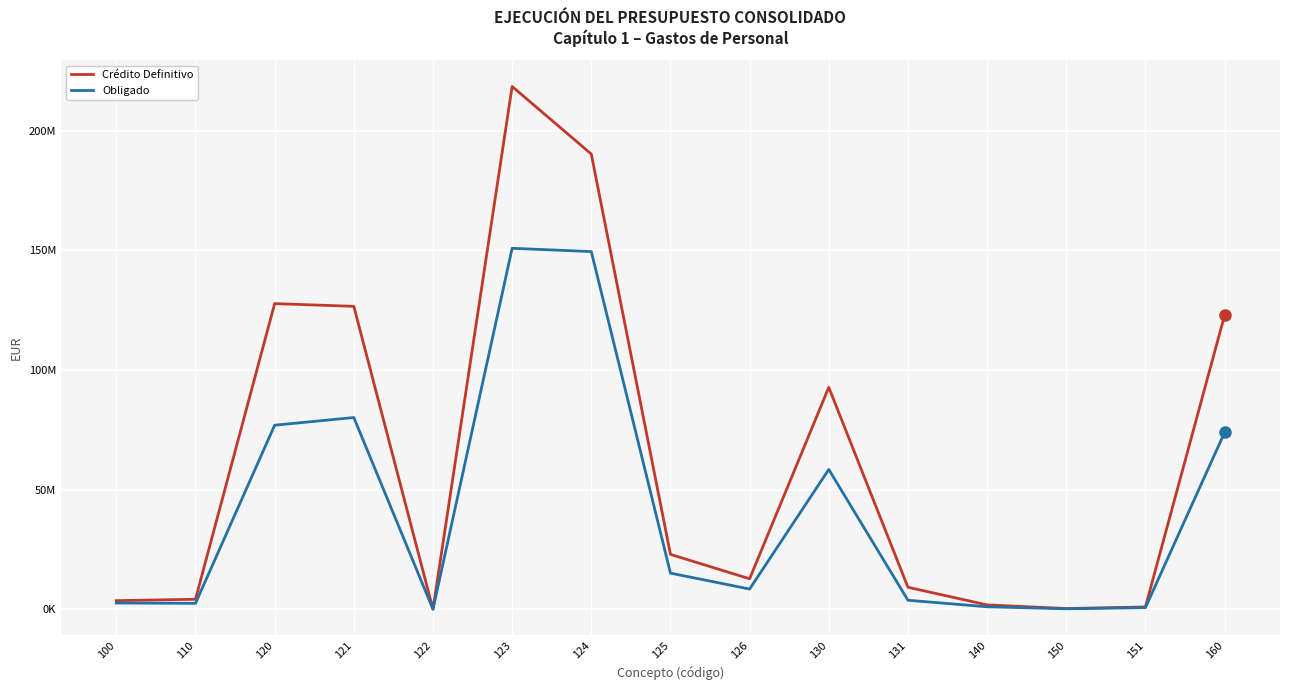

Does the chart have visible grid lines?

Yes